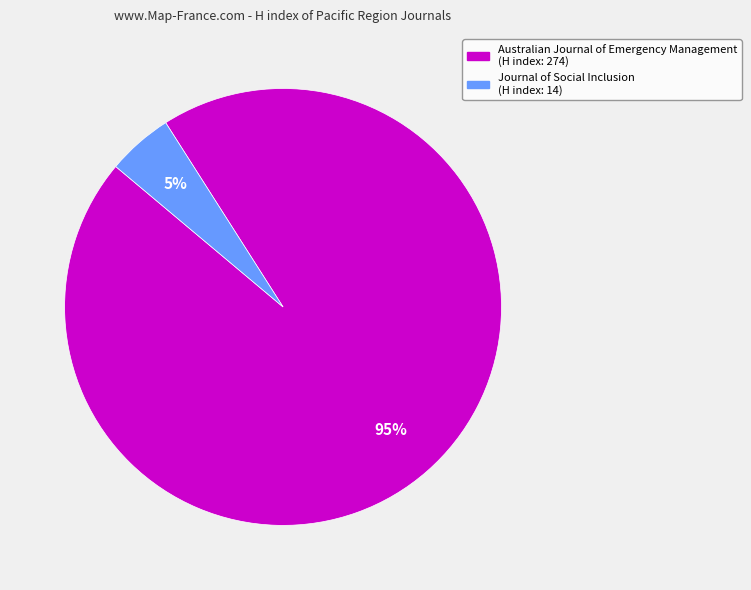

To the nearest percent, what is the average slice percentage?

50%